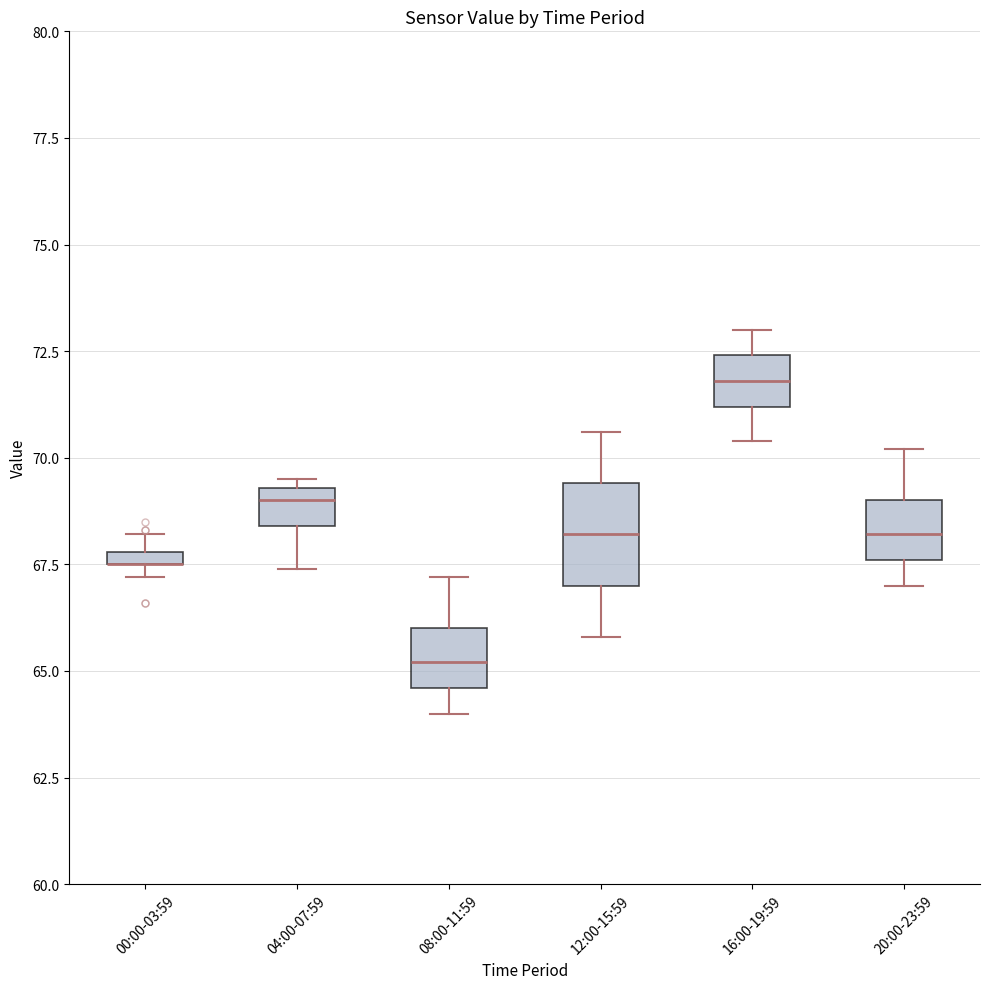

Comparing the boxes themselves (not the whiskers), which one is the tallest?

12:00-15:59